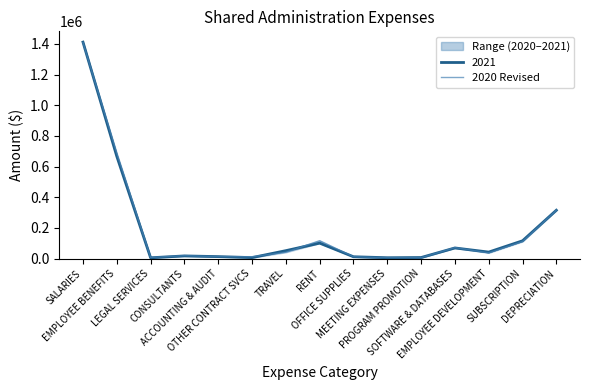

What is the label of the 10th point from the left?

MEETING EXPENSES